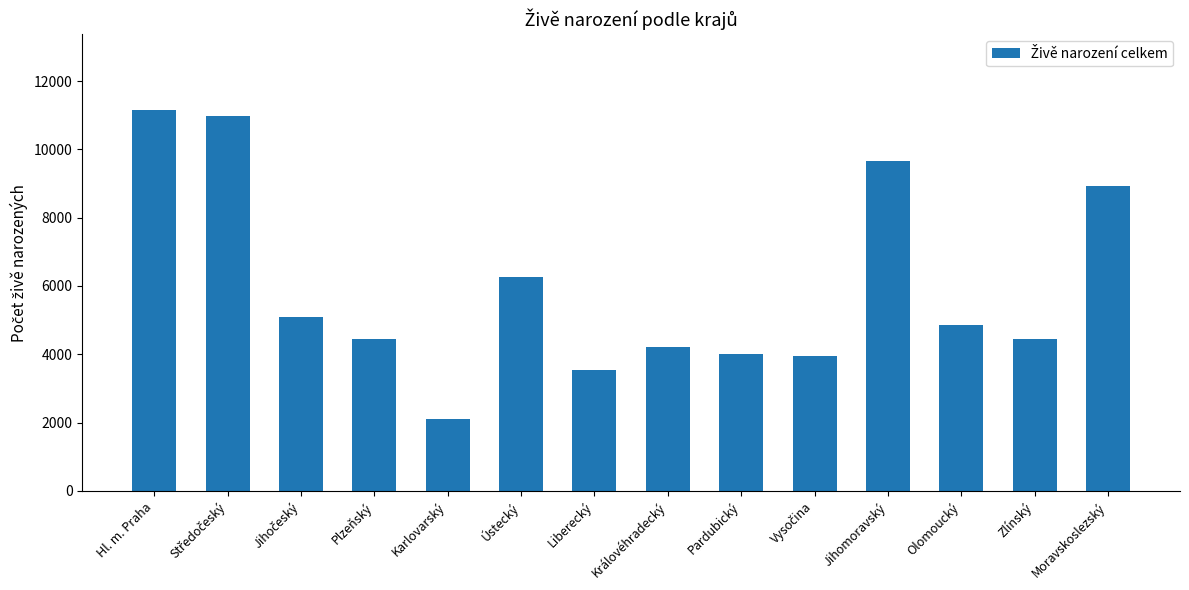

True or false: the data shows 3541 at Liberecký.

True